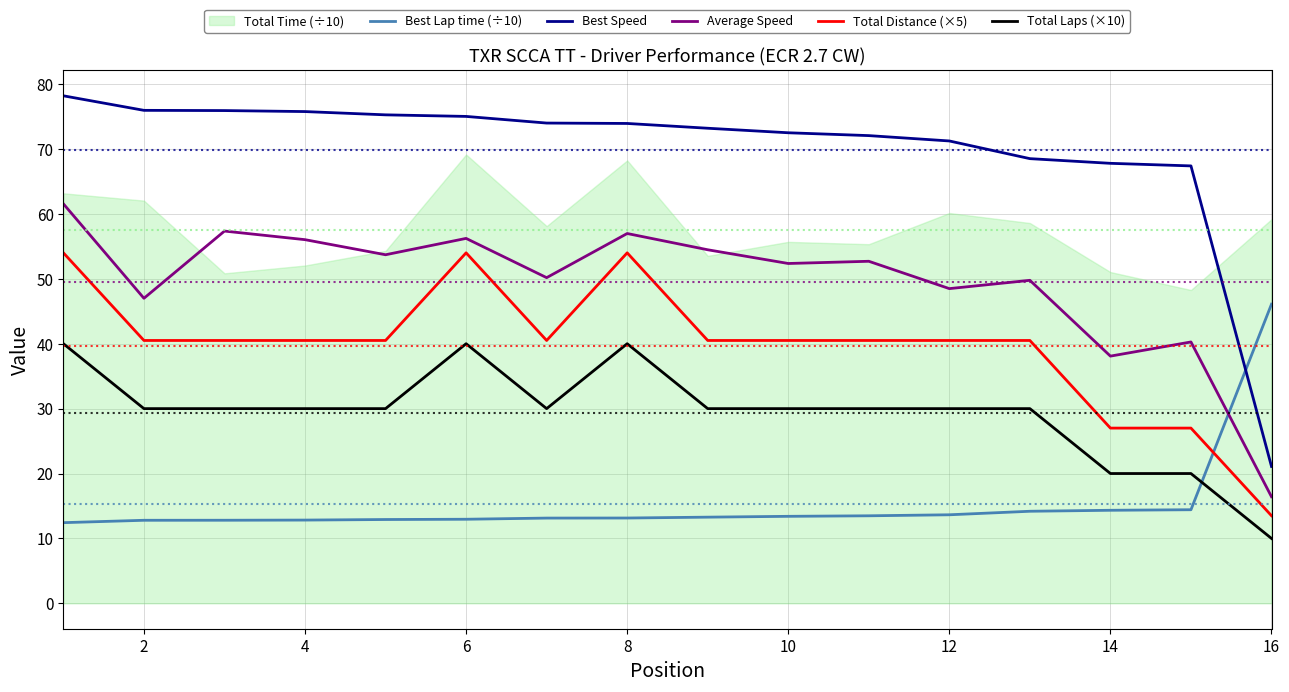

What is the average value of the Total Laps (×10) series?

29.4